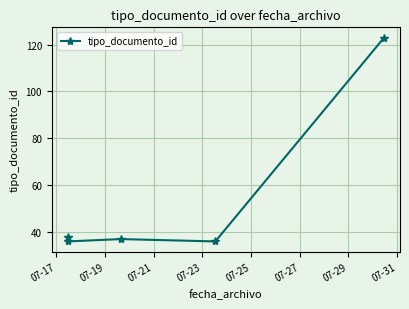

Does the chart display data point markers on the line(s)?

Yes